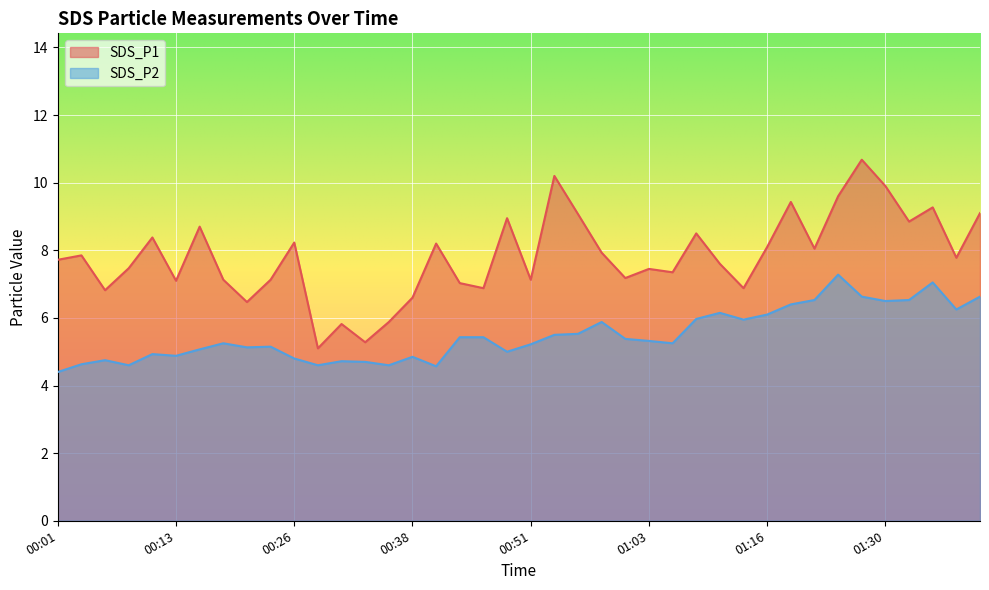

Between 01:08 and 00:46, which is larger?

01:08